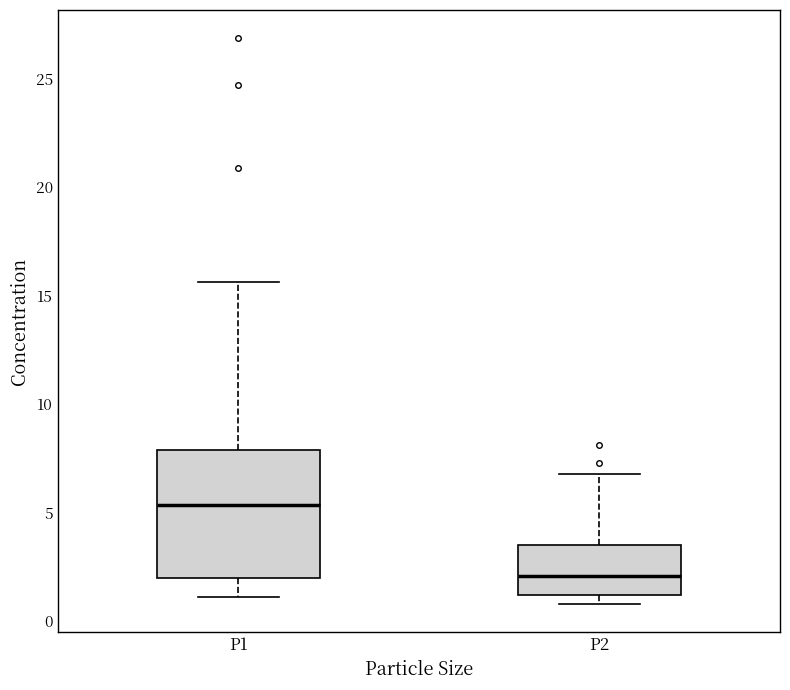

Which box has the highest median line?

P1